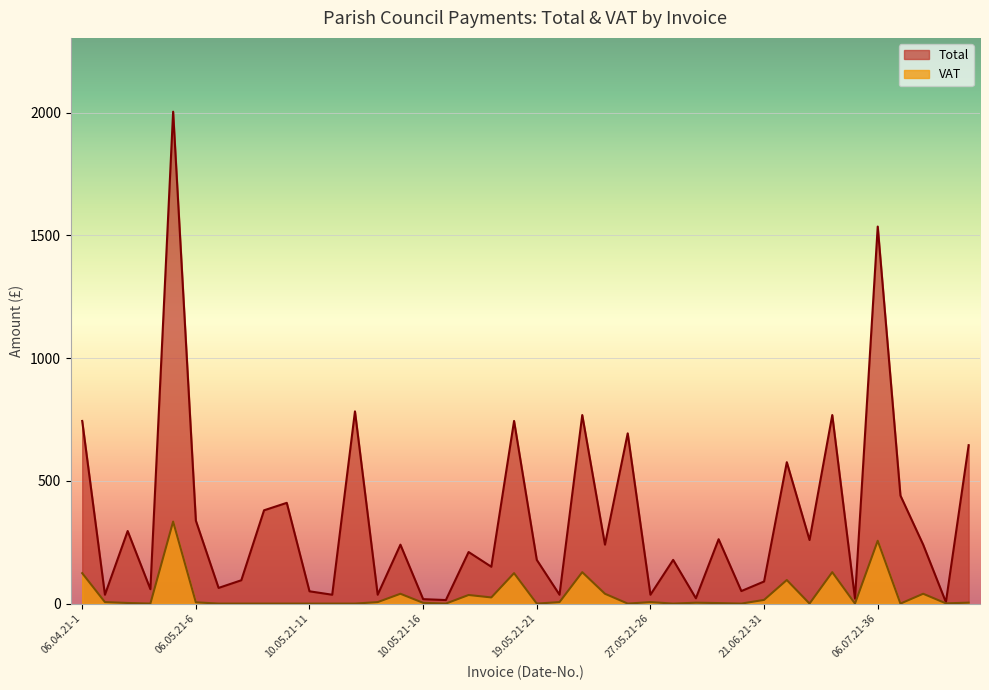

How many lines are shown in the chart?

2